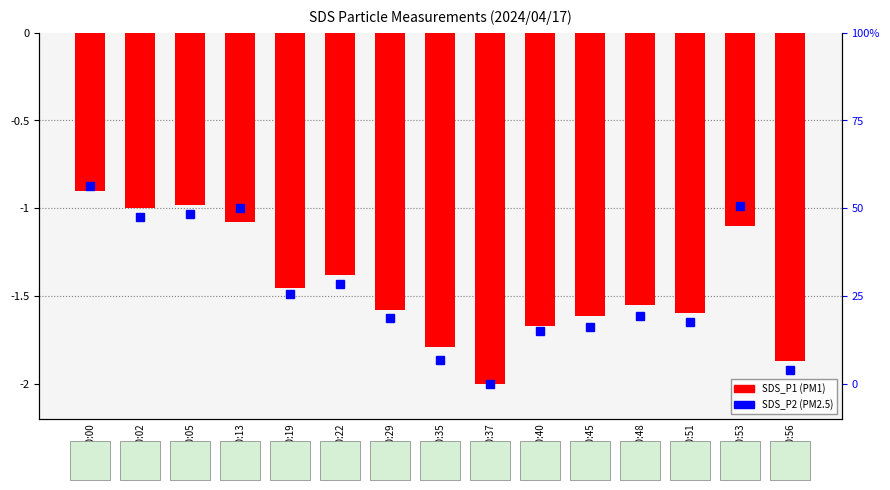

What is the sum of all values?

-21.6